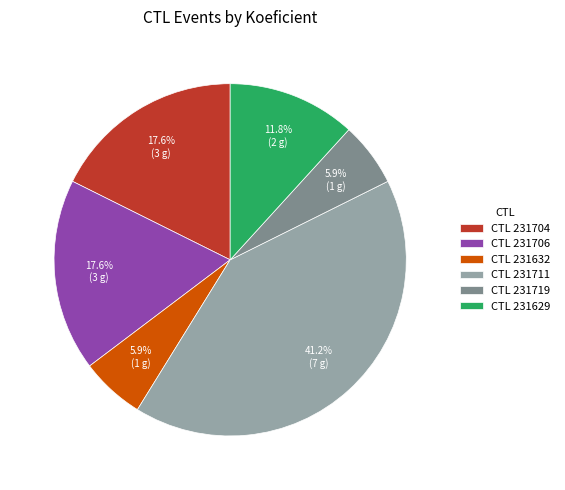

What is the total percentage of CTL 231704 and CTL 231629?

29.4%